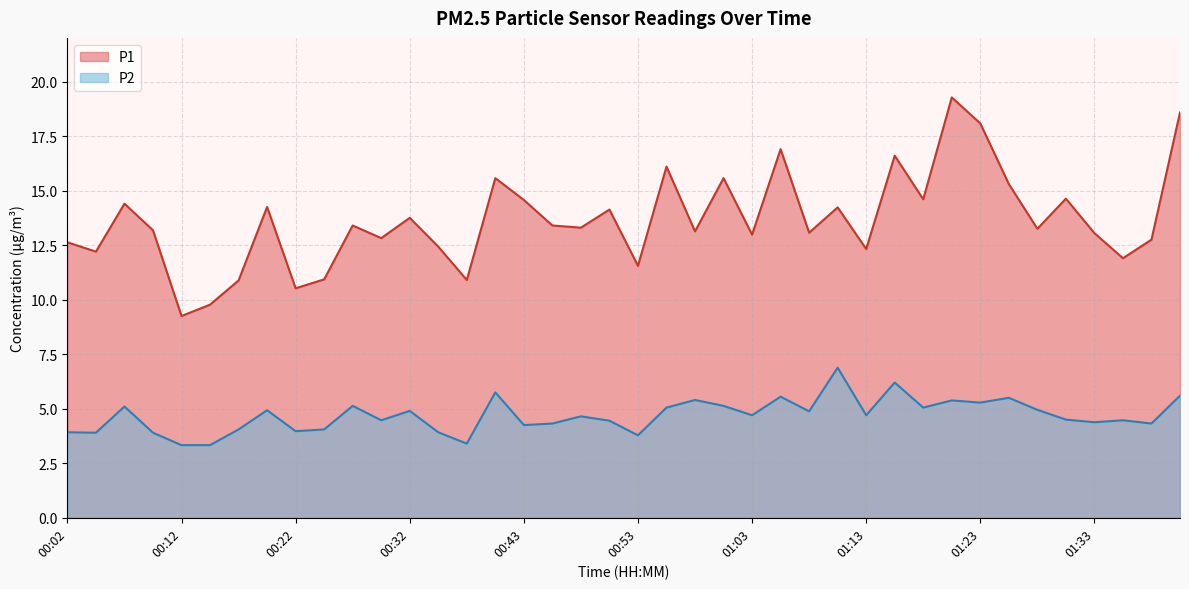

What is the sum of all P1 values?

546.1